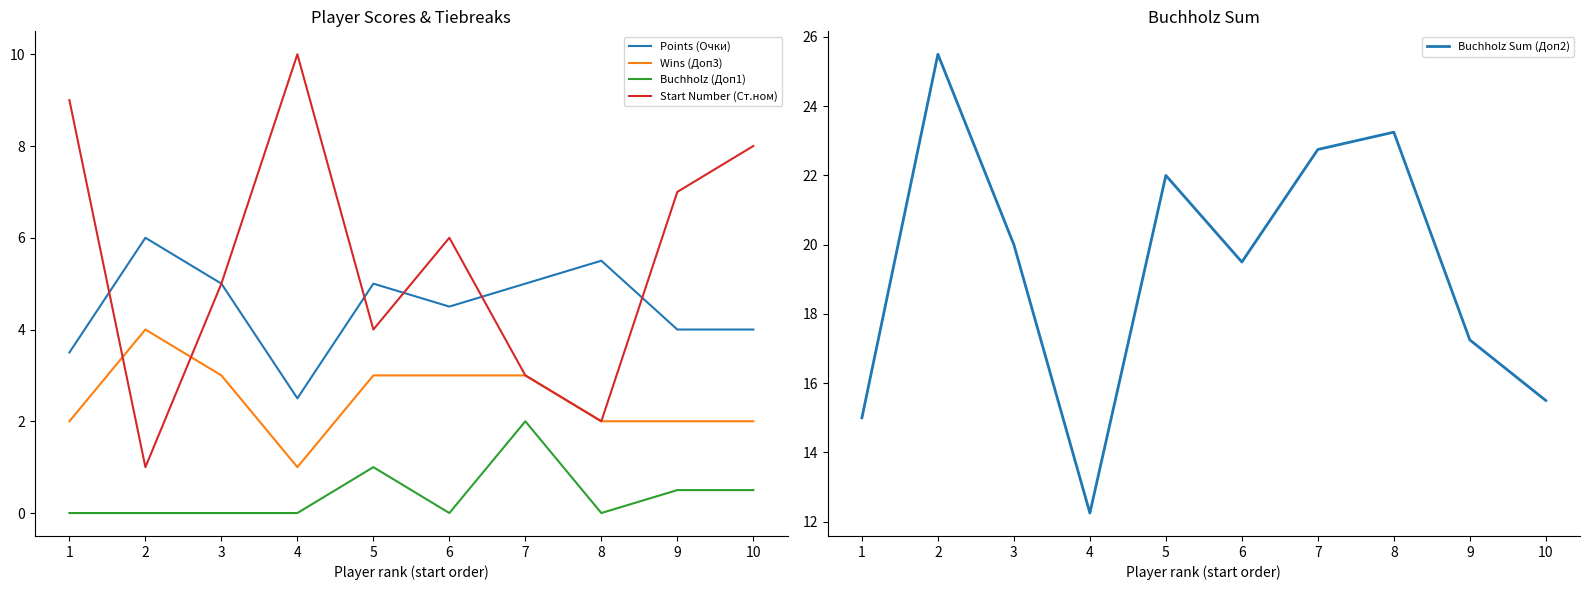

Between 4 and 9, which series saw the biggest shift?

Buchholz Sum (Доп2)